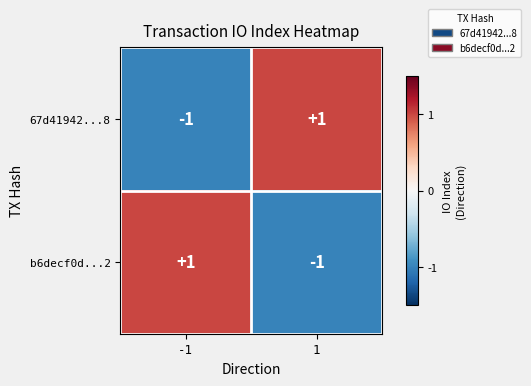

Reading left to right, transcribe all the data shown in this chart.

67d41942...8: -1=-1	1=1
b6decf0d...2: -1=1	1=-1